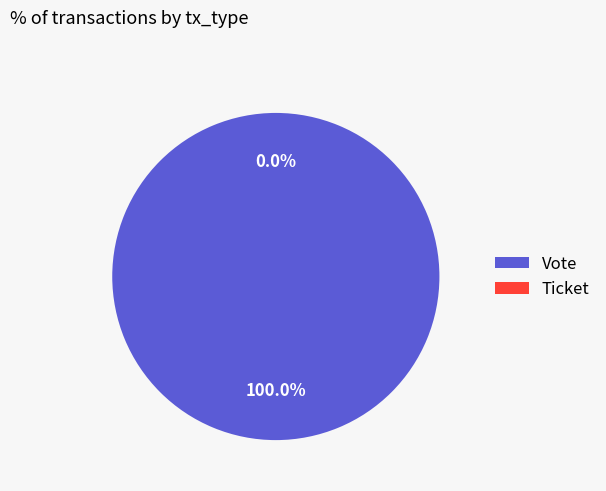

What is the majority slice?

Vote